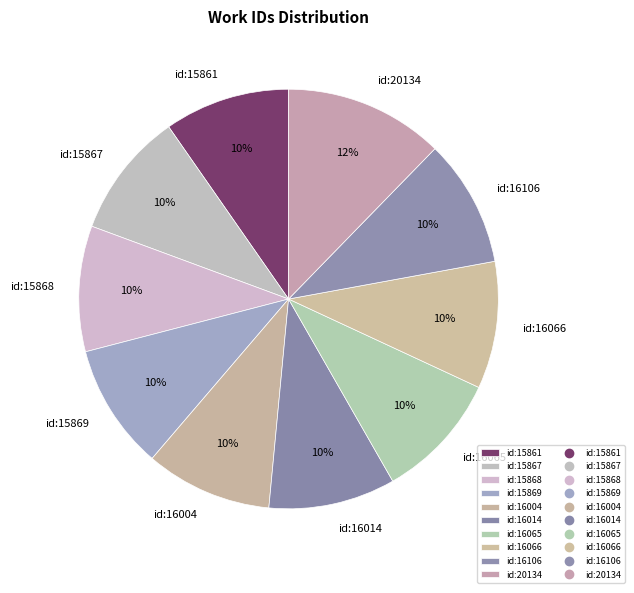

Is it true that id:16106 is 10% of the pie?

True